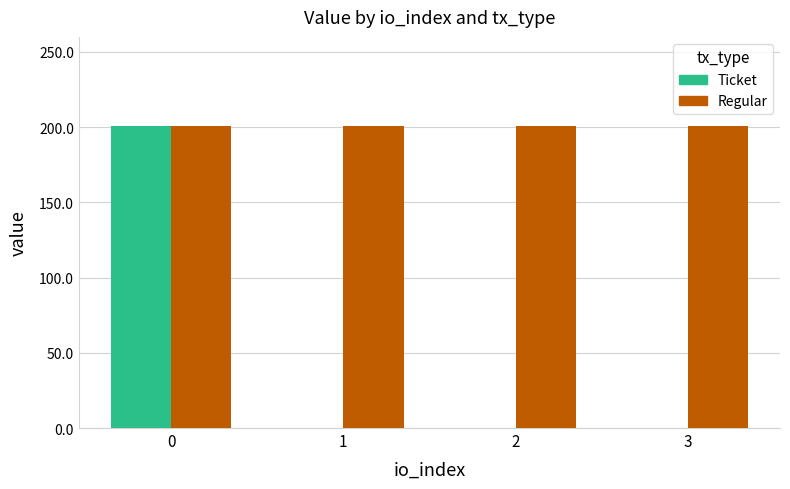

The value of Regular at 2 is 200.7. True or false?

True